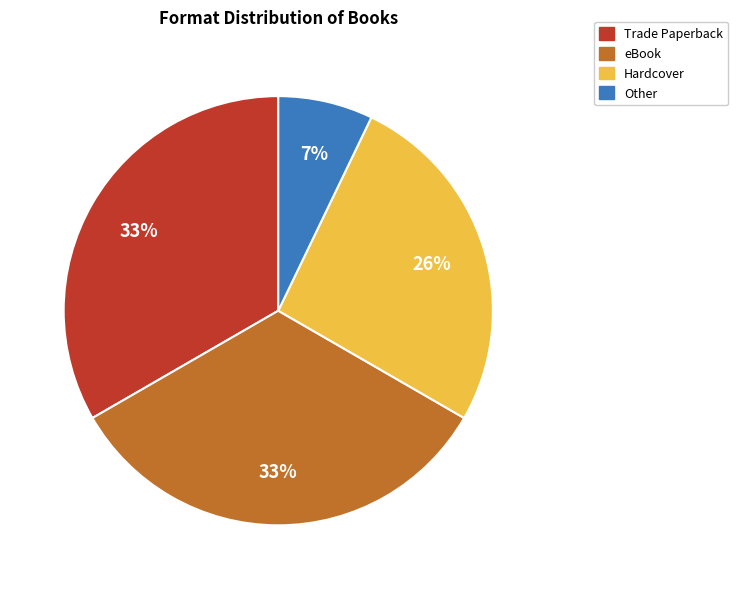

To the nearest percent, what is the difference between the largest and smallest slice percentages?

26%